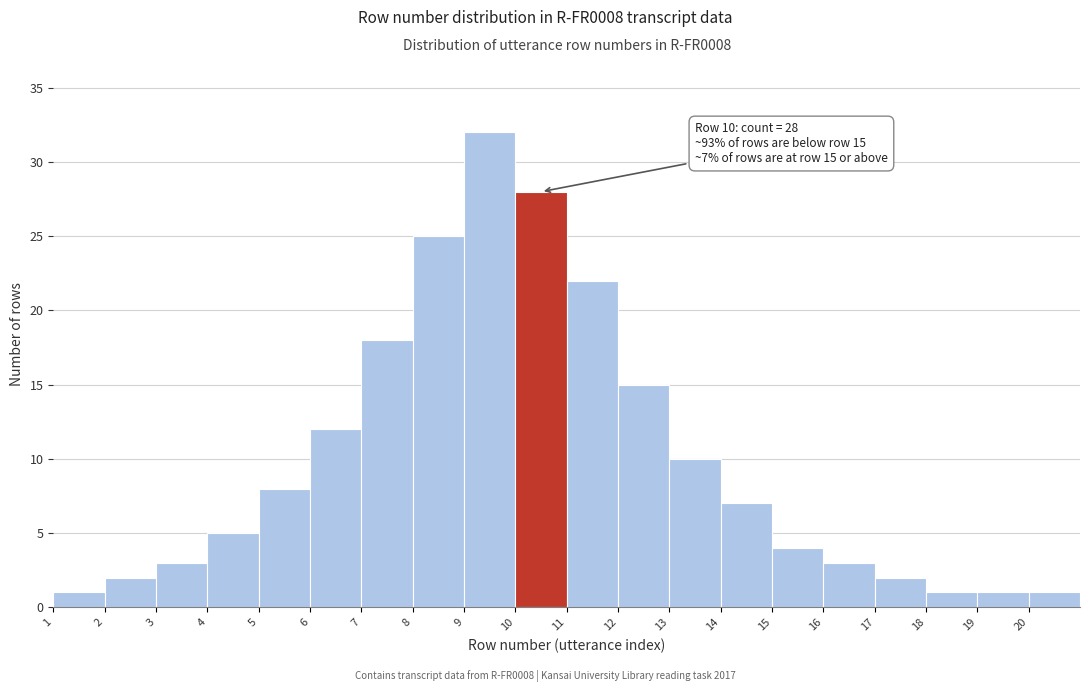

Over which range of the x-axis is the bar tallest?

9 to 10